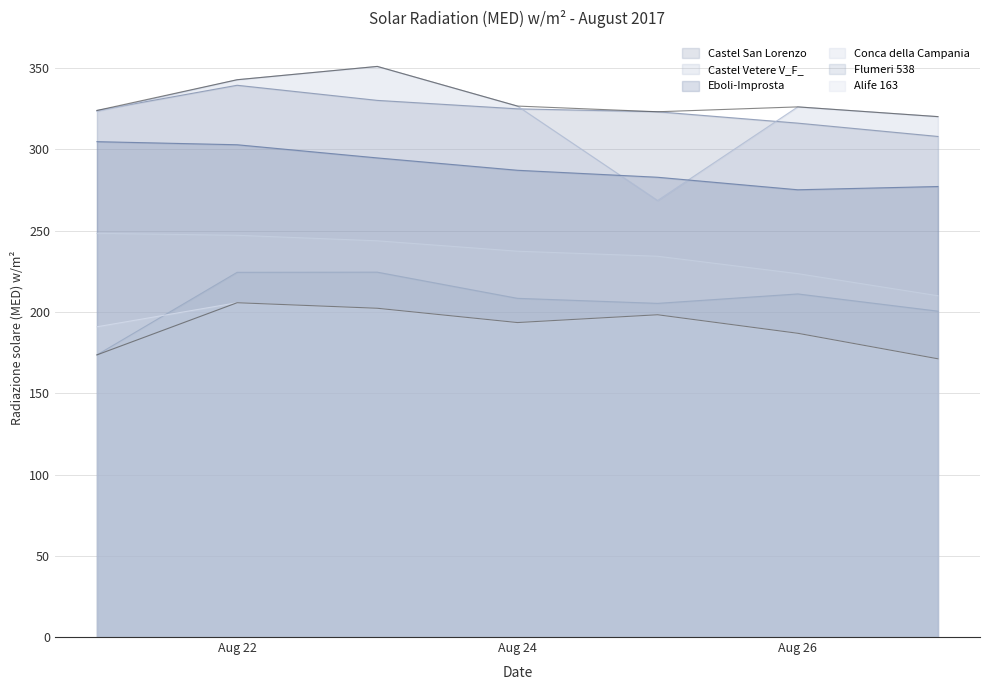

Reading right to left, extract all data points from this chart.

Alife 163: 171.2	186.9	198.3	193.5	202.3	205.7	190.9
Castel San Lorenzo: 308.0	316.2	323.2	325.0	330.2	339.5	324.0
Castel Vetere V_F_: 320.2	326.2	268.6	326.7	351.1	342.9	323.4
Conca della Campania: 210.0	223.6	234.3	237.4	243.8	247.2	248.4
Eboli-Improsta: 277.2	275.2	282.9	287.2	294.8	302.9	304.8
Flumeri 538: 200.5	211.1	205.3	208.4	224.5	224.4	173.6